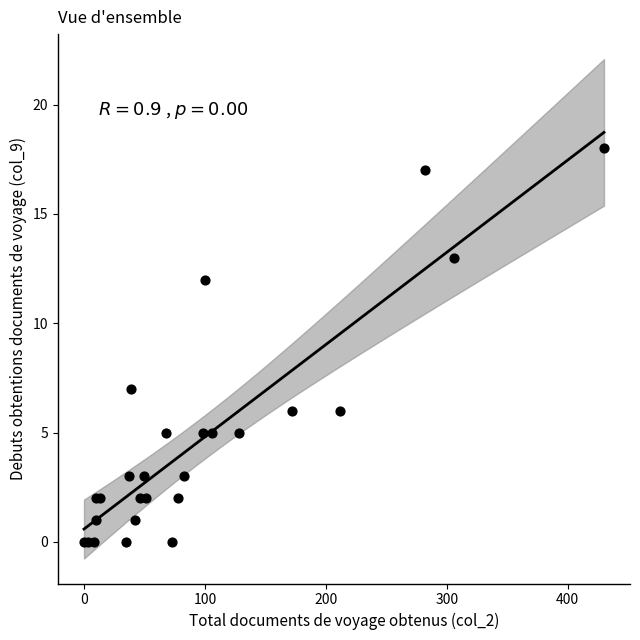

What Y value in the scatter plot is closest to 9?

7